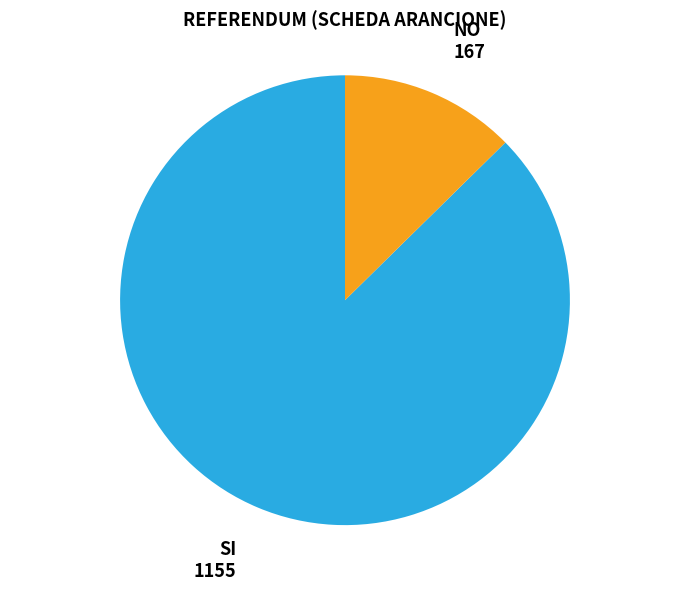

Does any single category account for the majority?

Yes